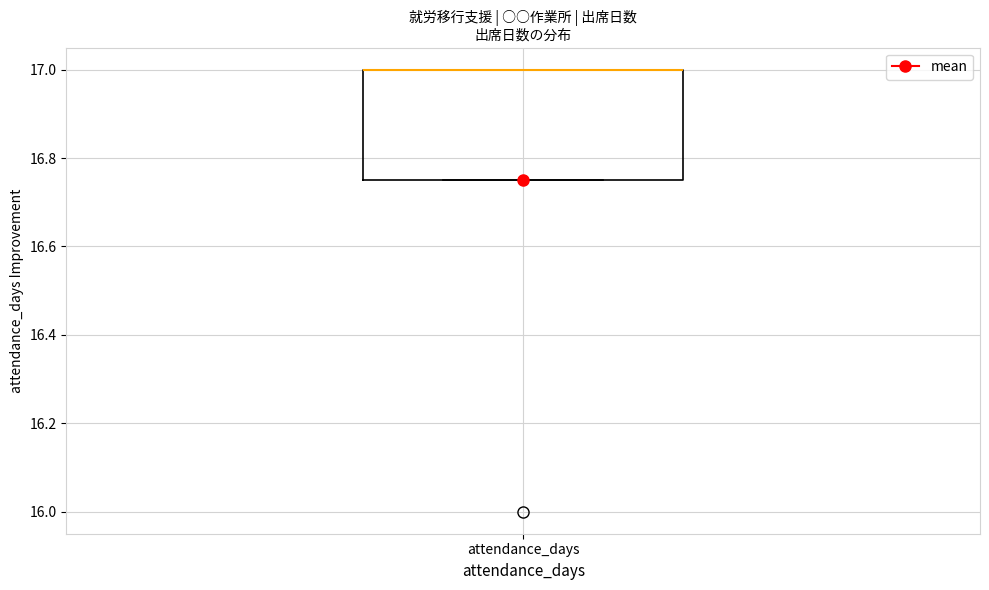

Read this box plot against the y-axis: the position of the median line, the range covered by the box, and the ends of both whiskers. The values are not printed on the chart, so give them approximately, as read against the axis.

median 17.00 (drawn on the box's upper edge), box 16.76 to 17.00, whiskers 16.76 to 17.00